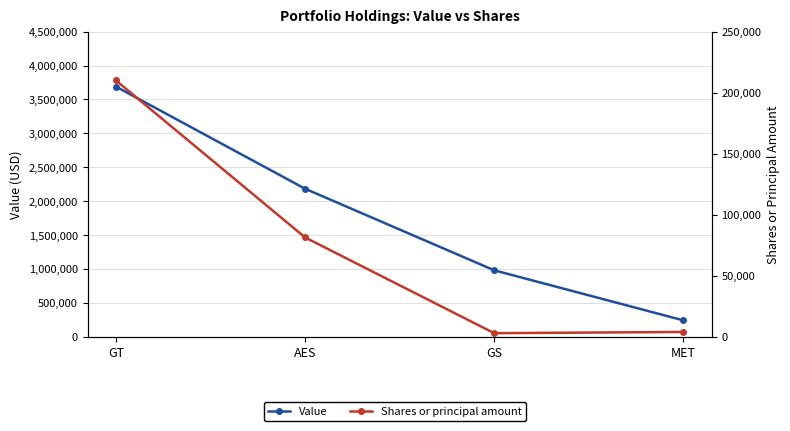

True or false: Value has more than 2 interior local peaks.

False